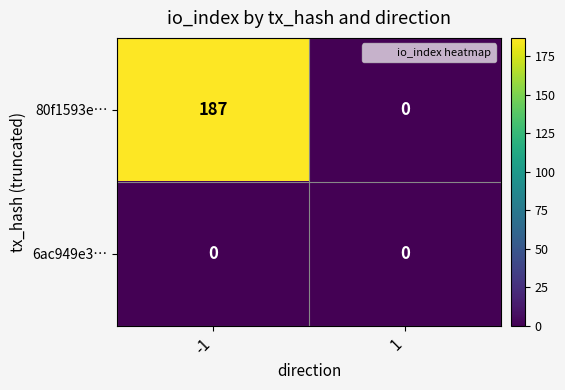

How many data points does each series have?

2